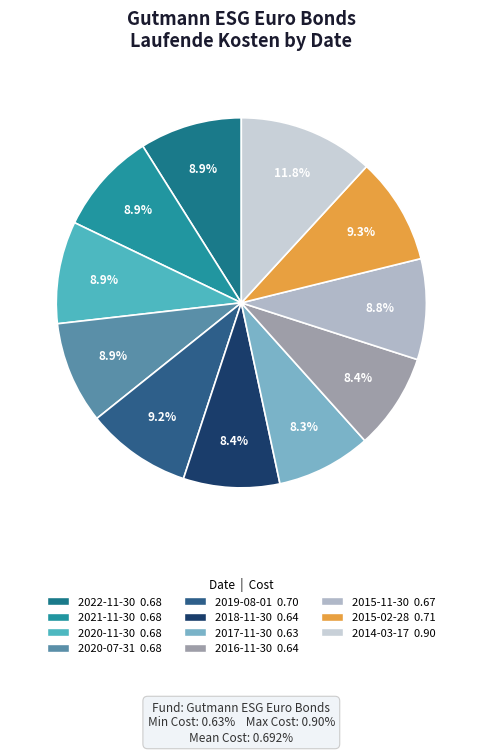

True or false: 2017-11-30 accounts for 23% of the total.

False